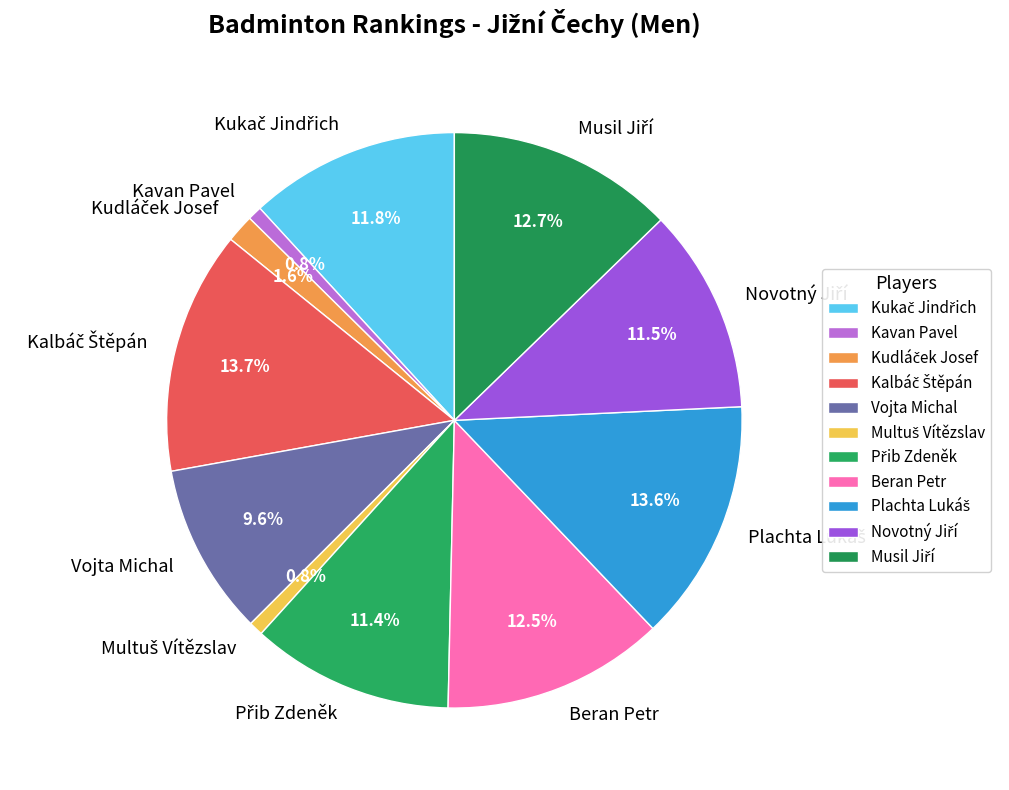

Is there any slice that represents more than half of the pie?

No